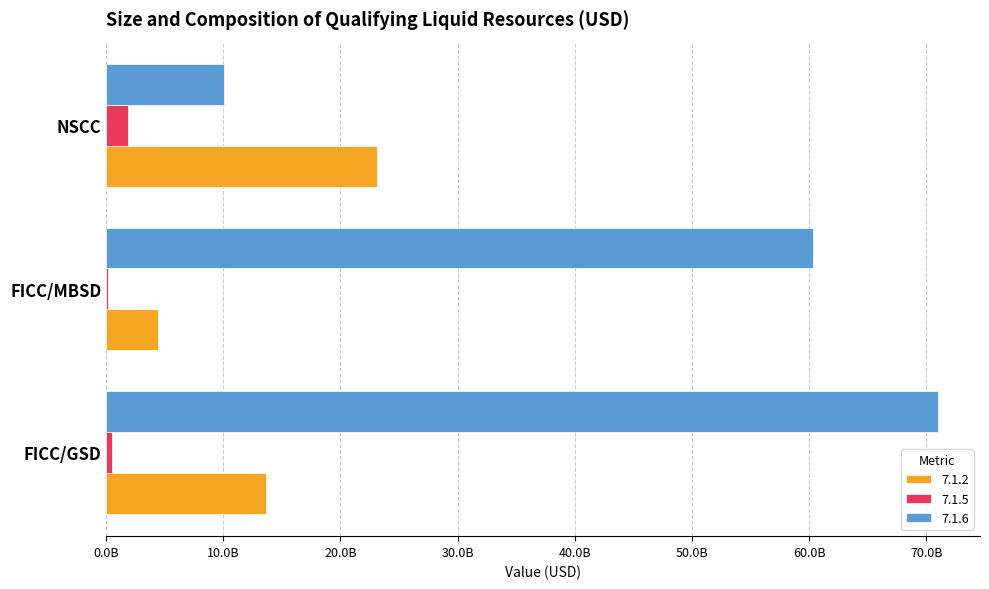

What is the smallest value displayed?

145848824.2